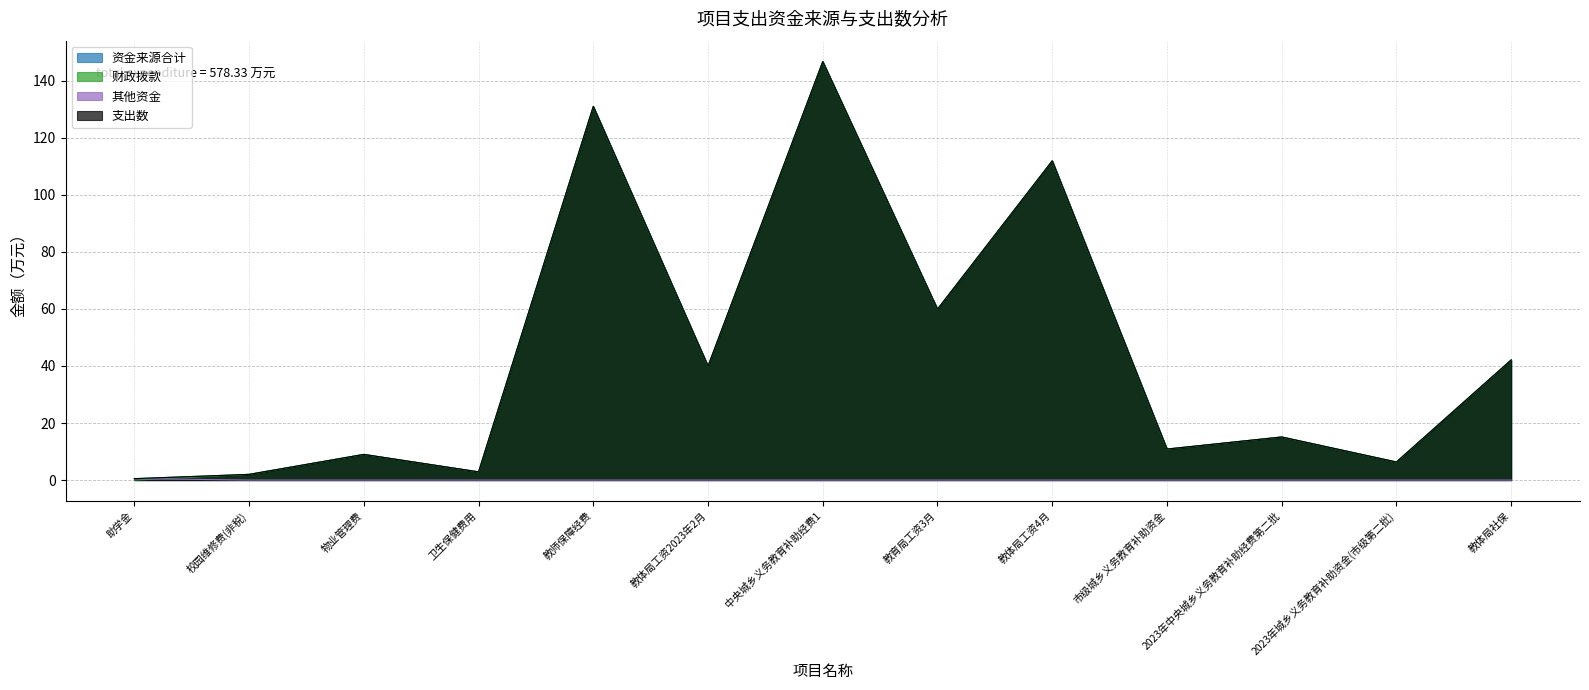

How many 其他资金 values are between 0 and 1?

13